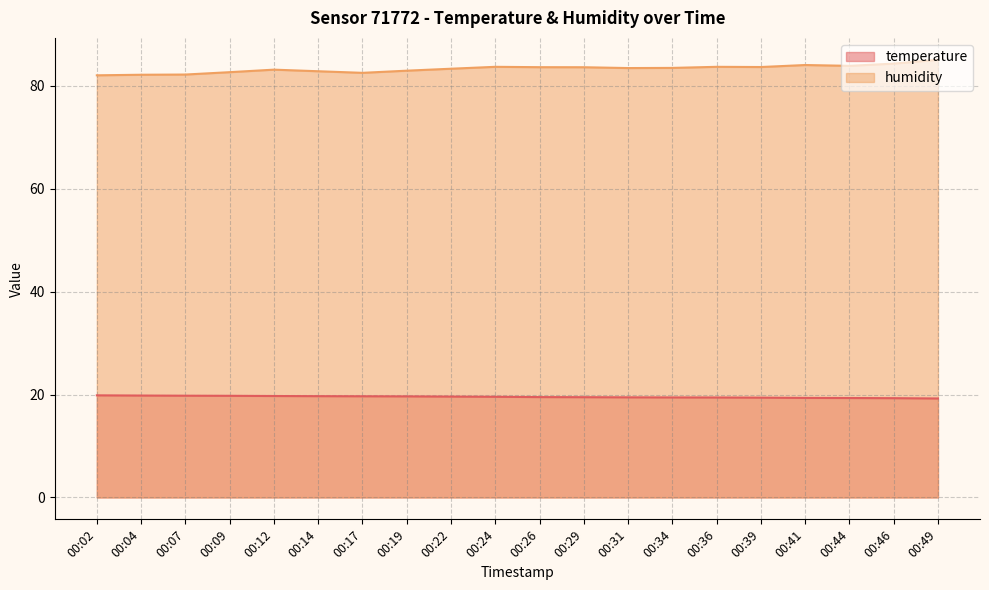

What is the smallest value displayed?

19.2